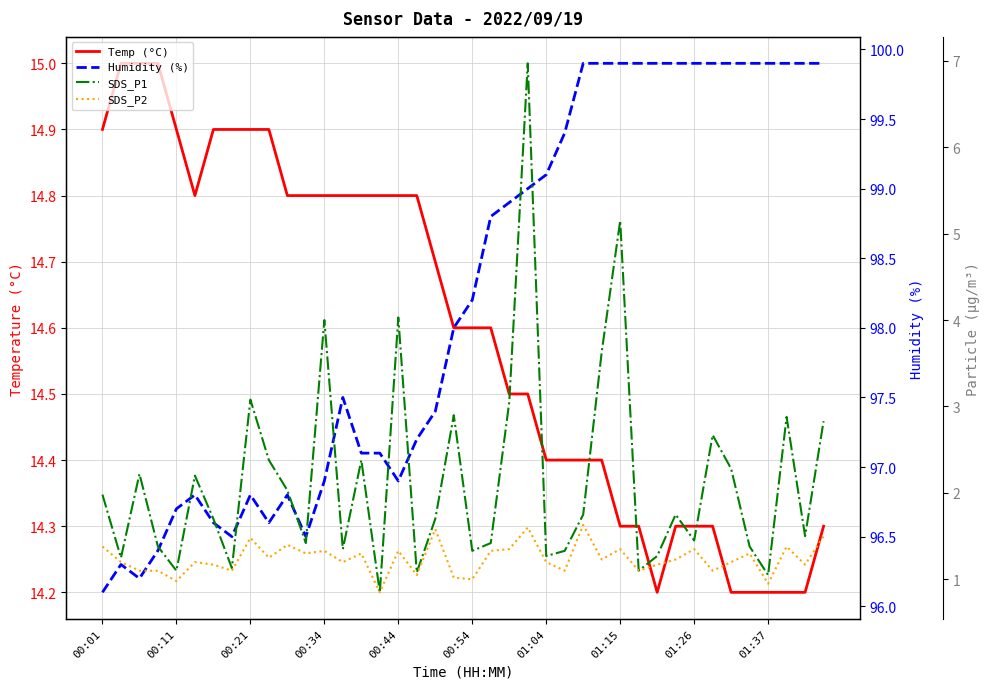

How many lines are shown in the chart?

4